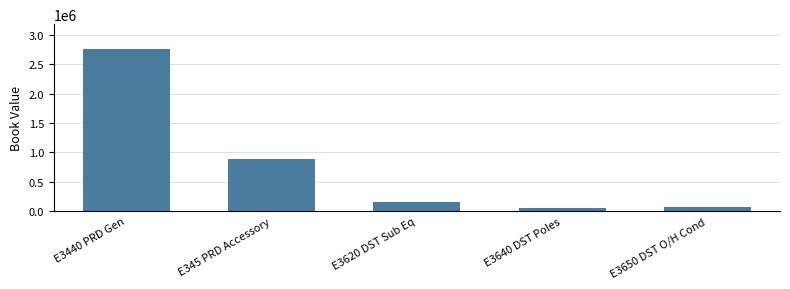

At which category does the chart reach its peak across all series?

E3440 PRD Gen